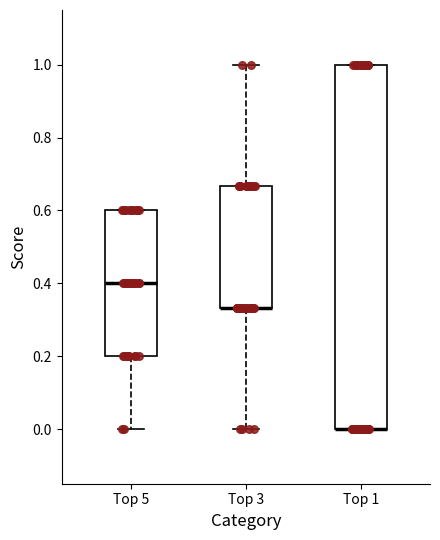

Which box is the tallest, from its lower edge to its upper edge?

Top 1